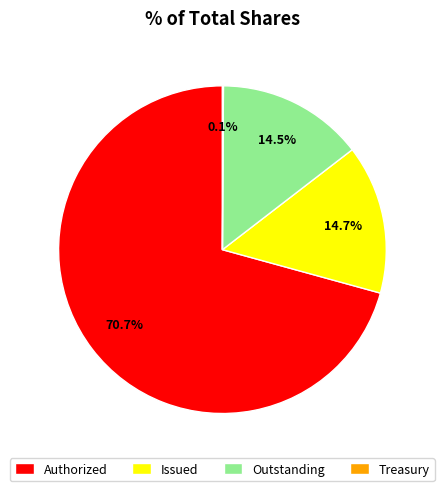

Which category has the biggest portion of the pie?

Authorized